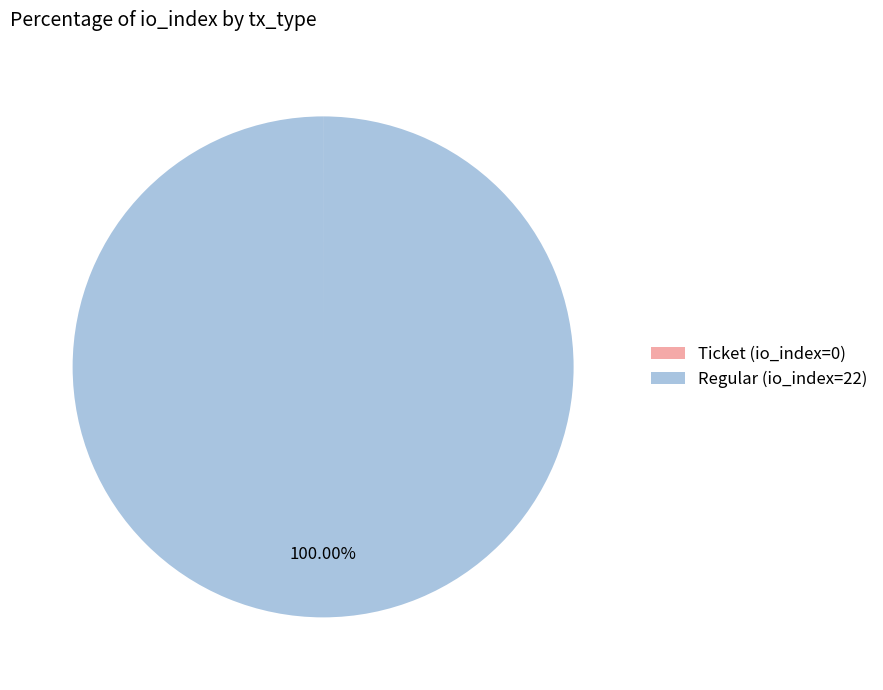

Is there a majority slice in this chart?

Yes